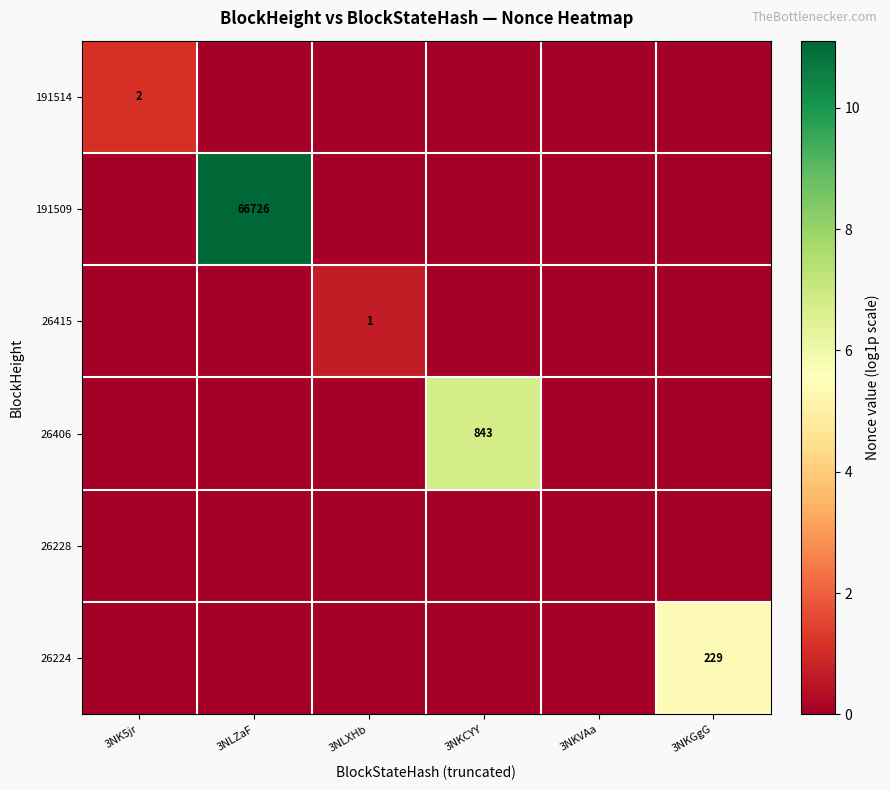

Is it true that 191514 equals 2 at 3NK5jr?

True